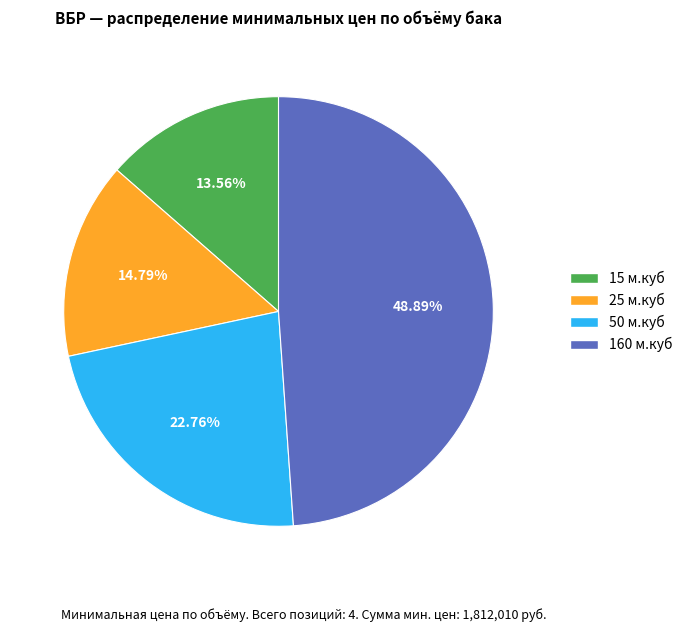

To the nearest percent, what is the difference between the largest and smallest slice percentages?

35%